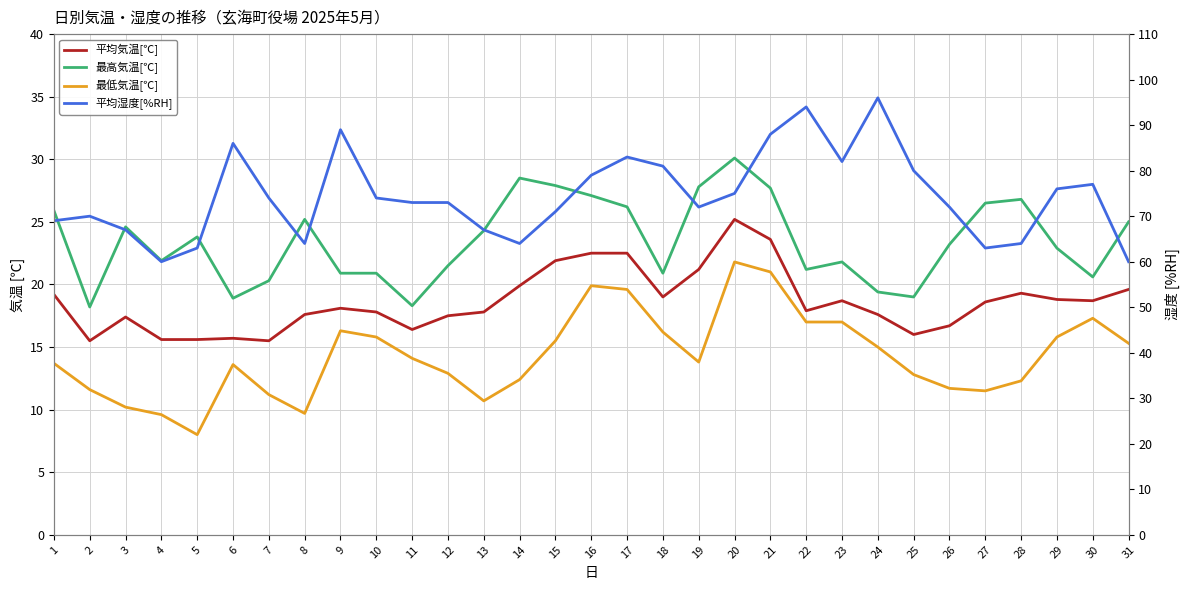

How many data points in 最高気温[℃] are above 23?

16